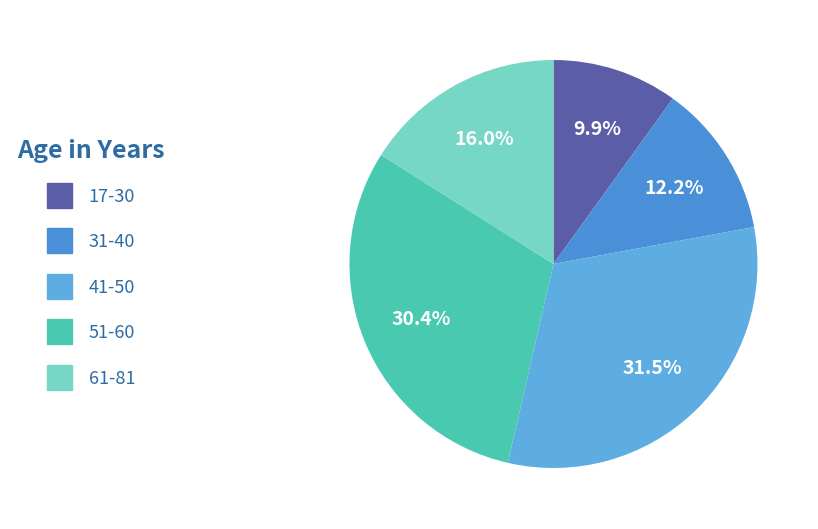

How many slices are in this pie chart?

5